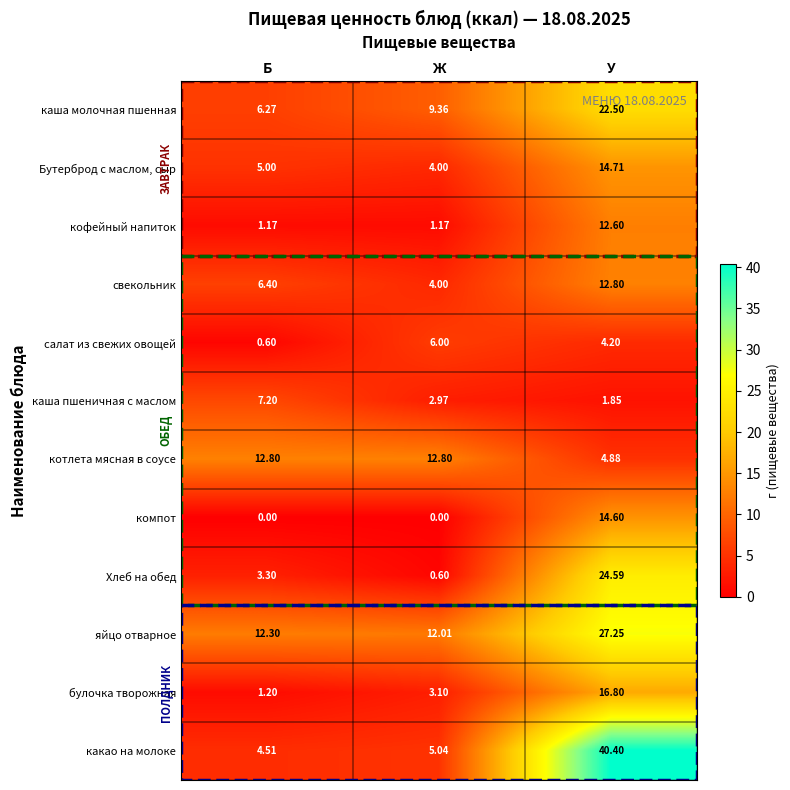

Is the value of свекольник at У greater than the value of салат из свежих овощей at У?

Yes